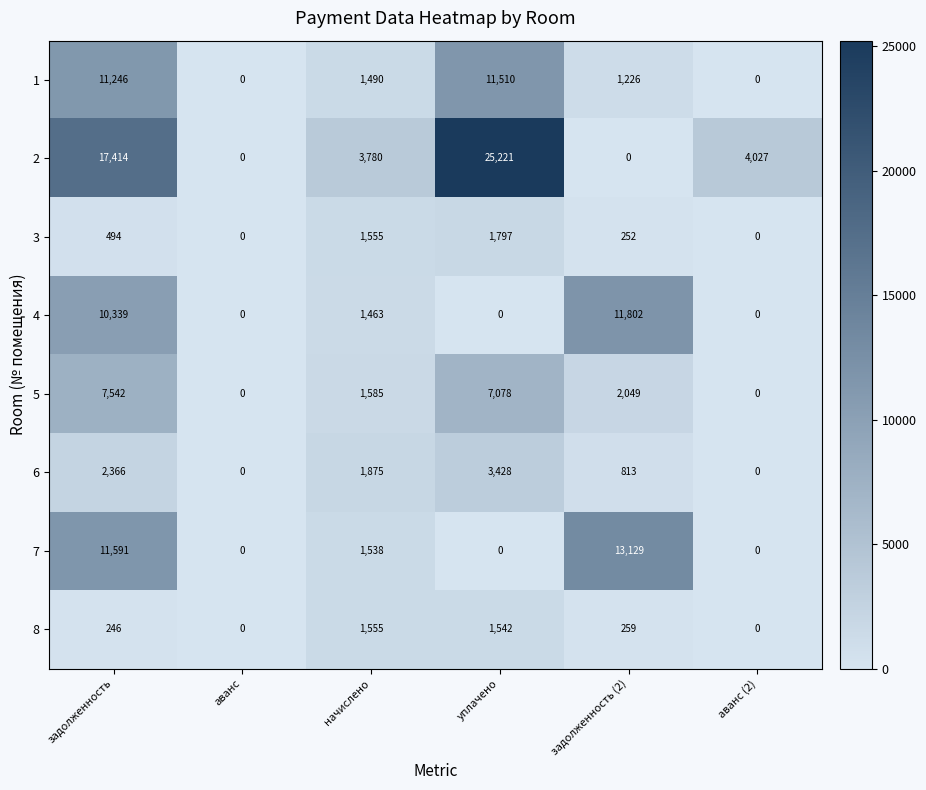

At which category is the sum across all series the highest?

задолженность